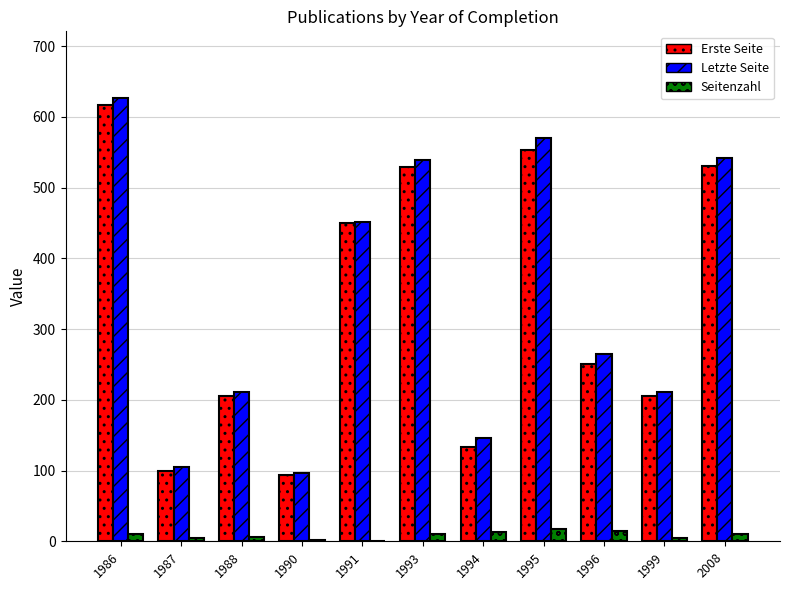

At which category does the chart reach its peak across all series?

1986